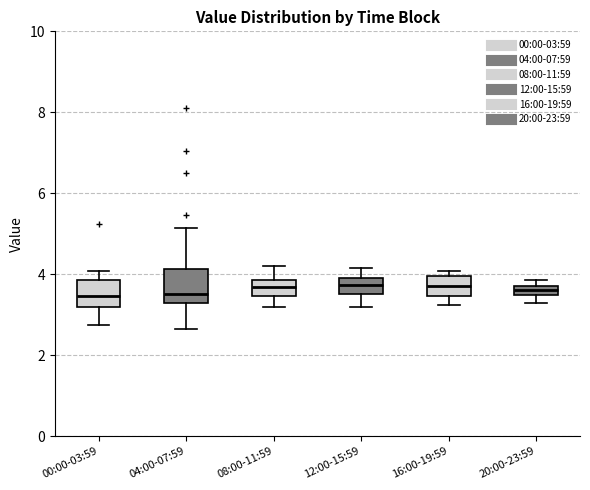

Where does the median line of the box for 20:00-23:59 sit on the y-axis? The values are not printed on the chart, so give them approximately, as read against the axis.

3.6